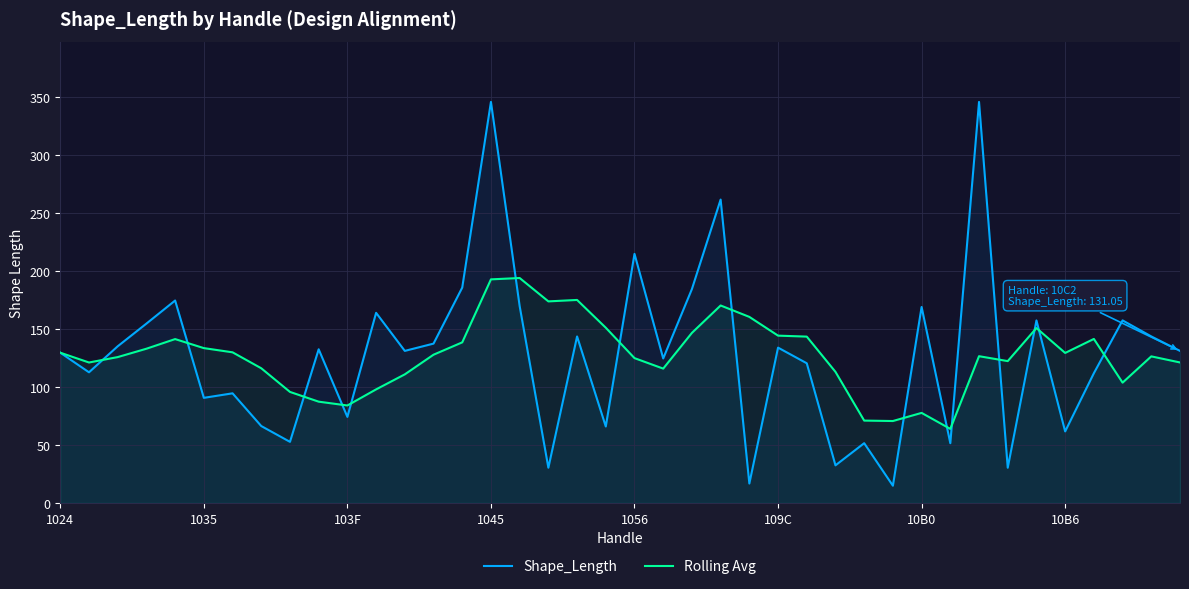

After their last crossing, which series has the higher values: Shape_Length or Rolling Avg?

Shape_Length